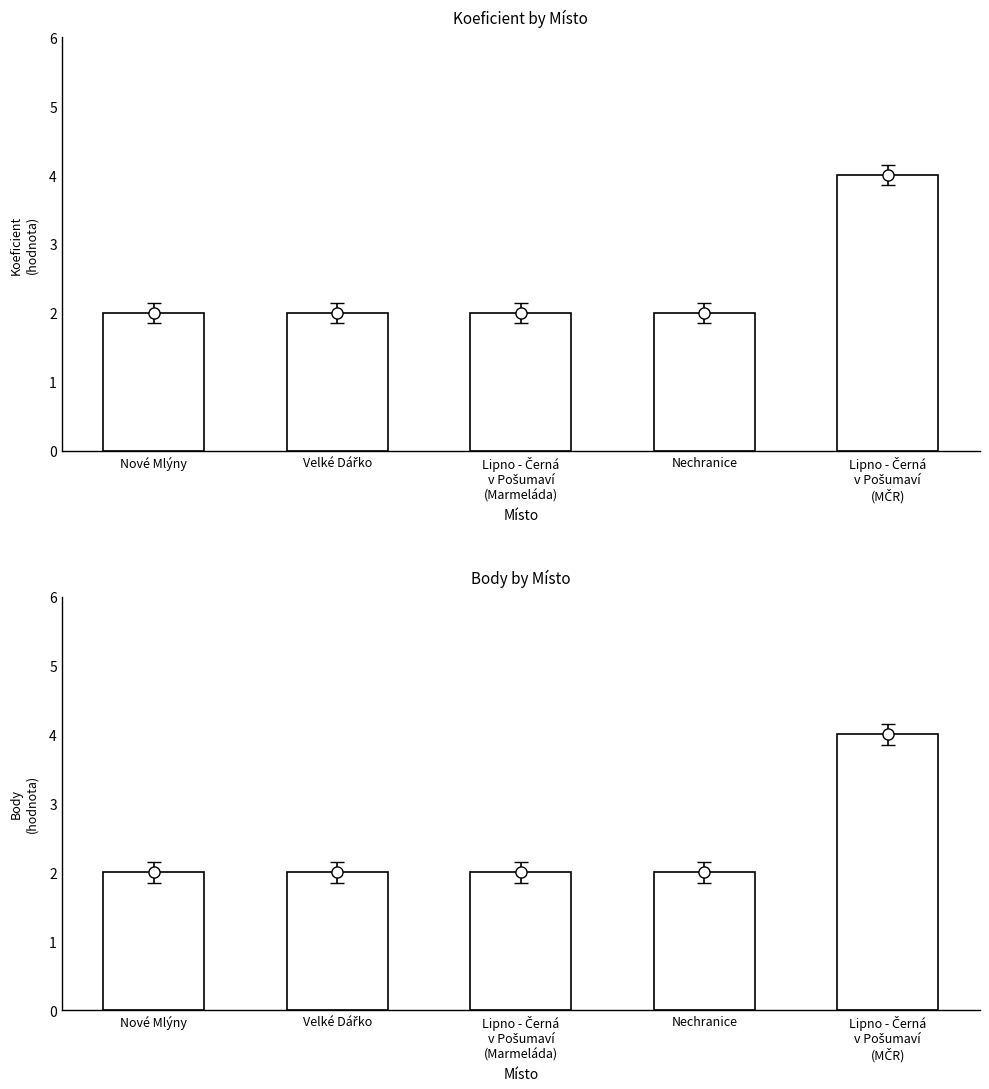

What are all the series names shown in the legend?

Koeficient, Body